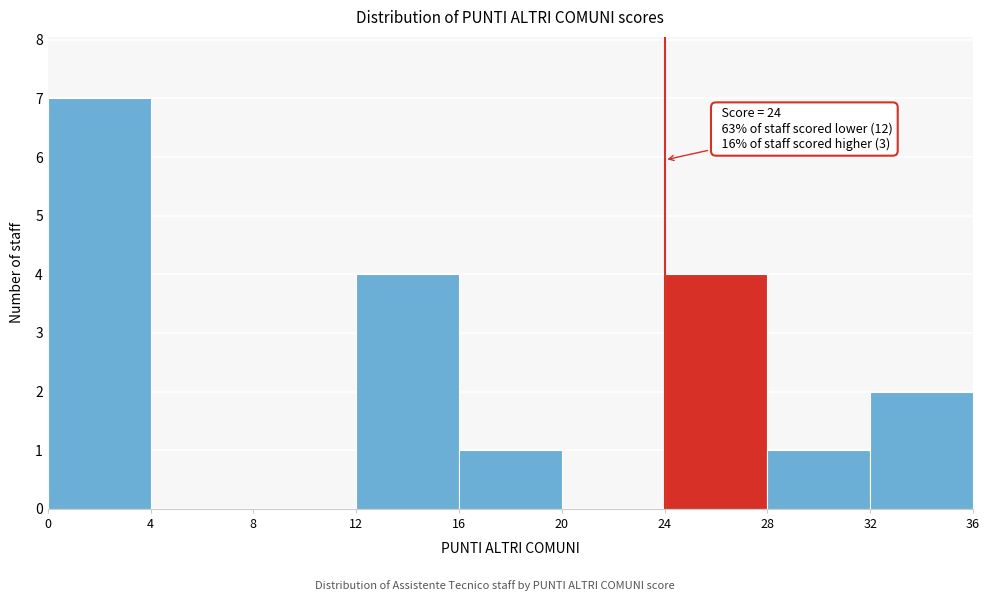

Over which range of the x-axis is the bar tallest?

0 to 4